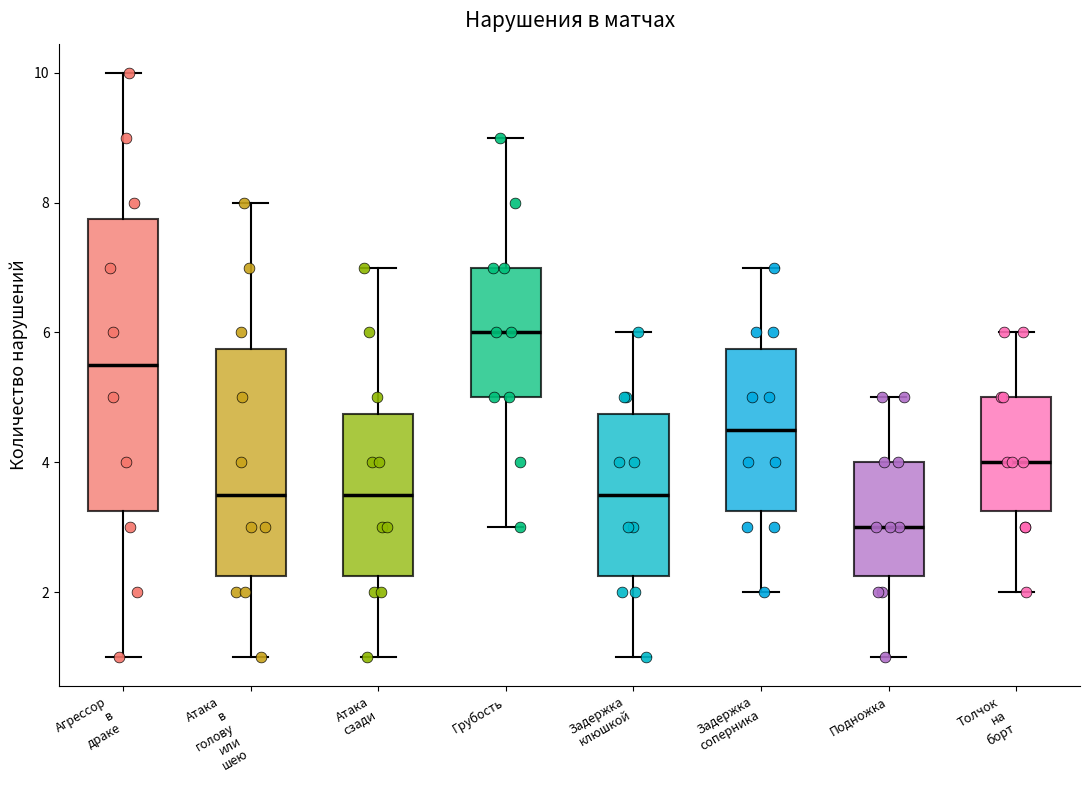

Which box has the highest median line?

Грубость